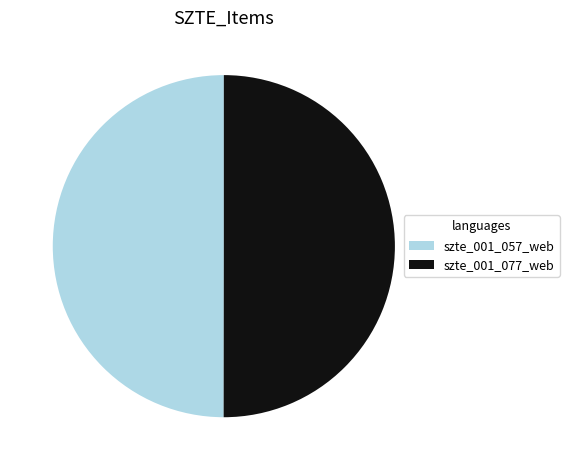

Approximately how many times larger is the value at szte_001_057_web compared to szte_001_077_web?

1.0